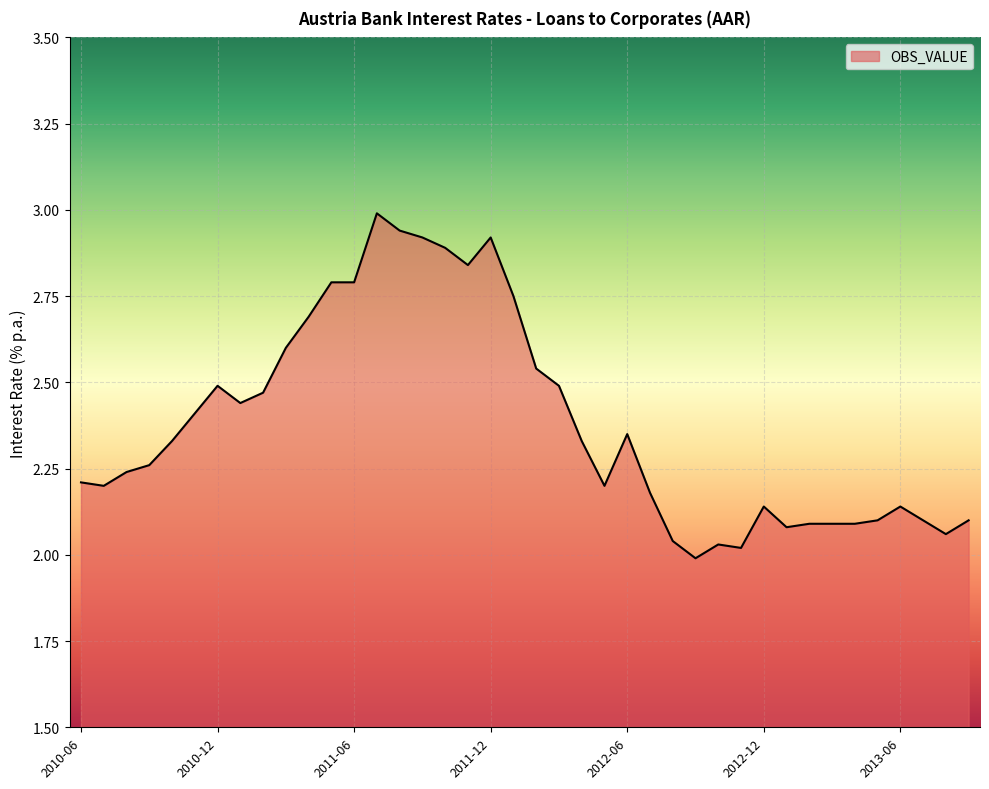

What is the difference between the maximum and minimum values?

1.0